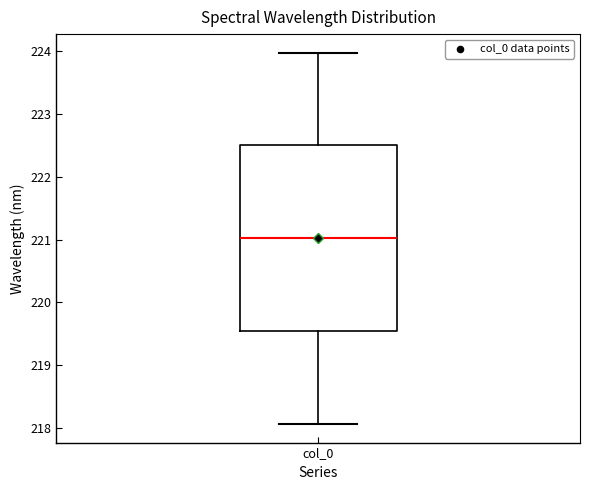

Read this box plot against the y-axis: the position of the median line, the range covered by the box, and the ends of both whiskers. The values are not printed on the chart, so give them approximately, as read against the axis.

median 221.0, box 219.5 to 222.5, whiskers 218.1 to 224.0